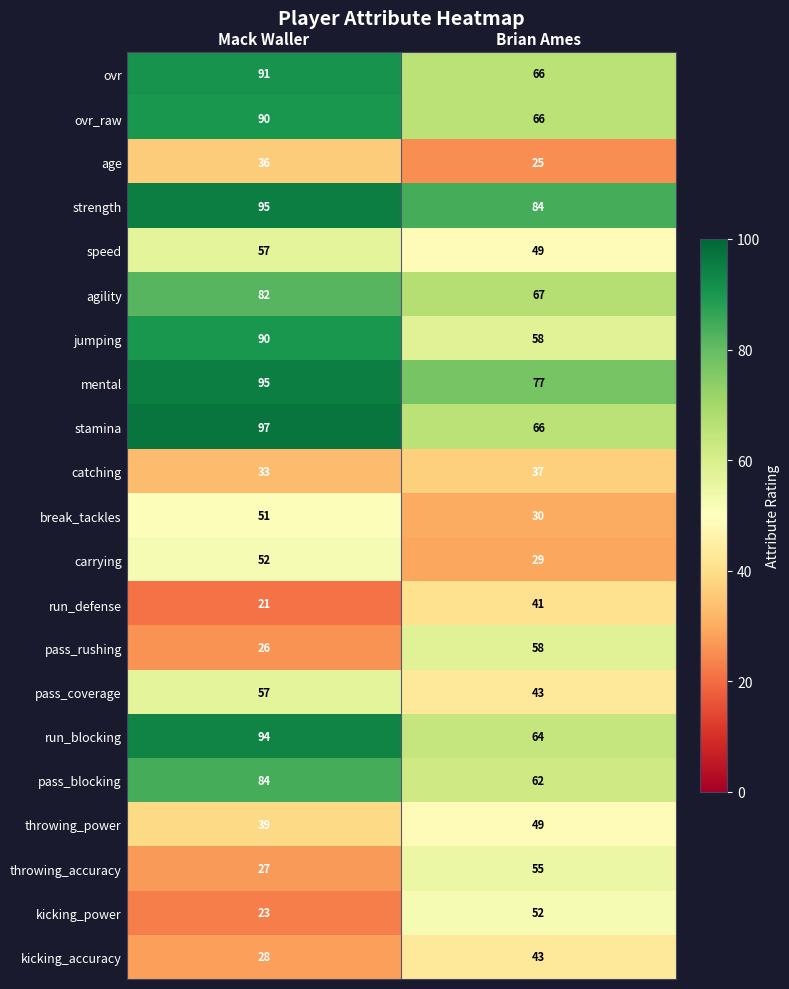

What is the minimum value shown in the chart?

21